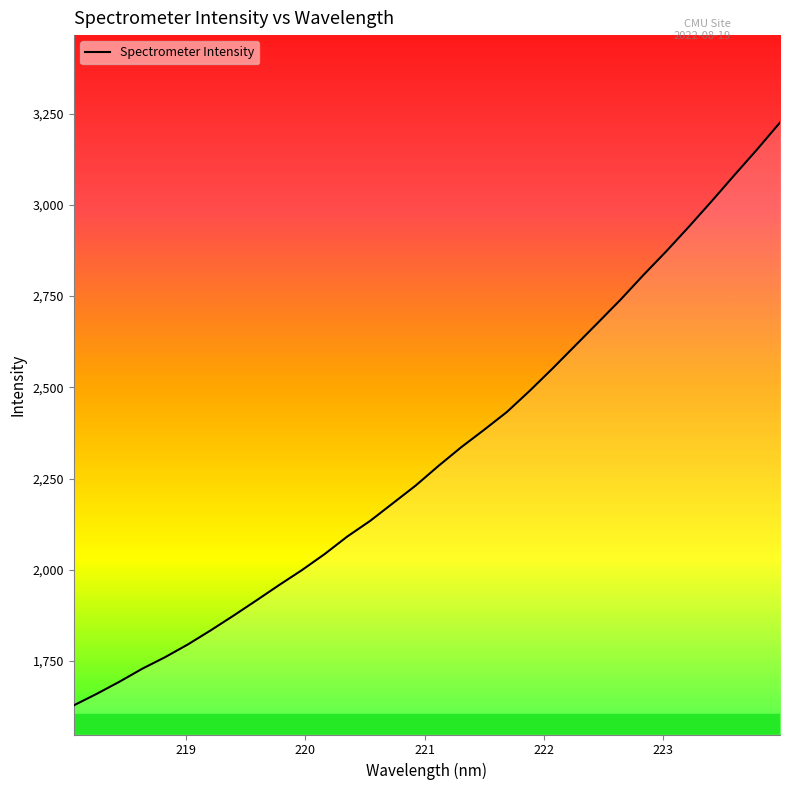

What is the smallest value displayed?

1628.8